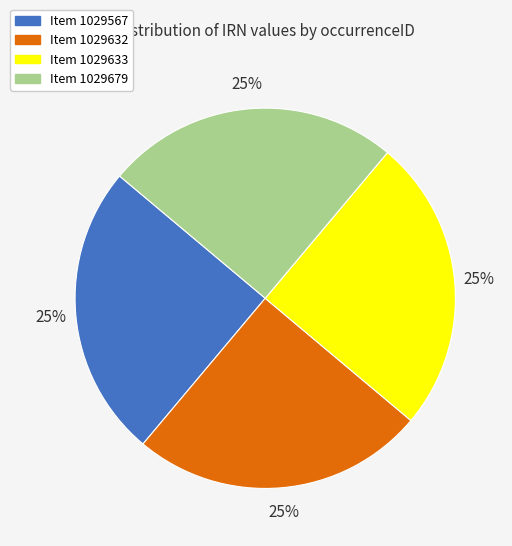

To the nearest percent, what is the average slice percentage?

25%